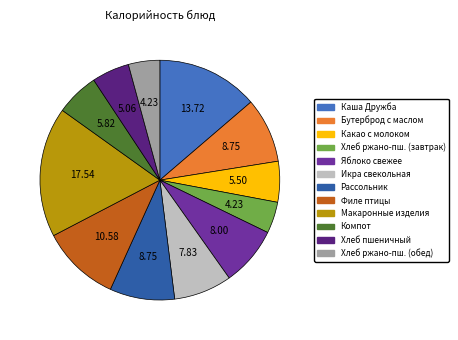

Is there a majority slice in this chart?

No